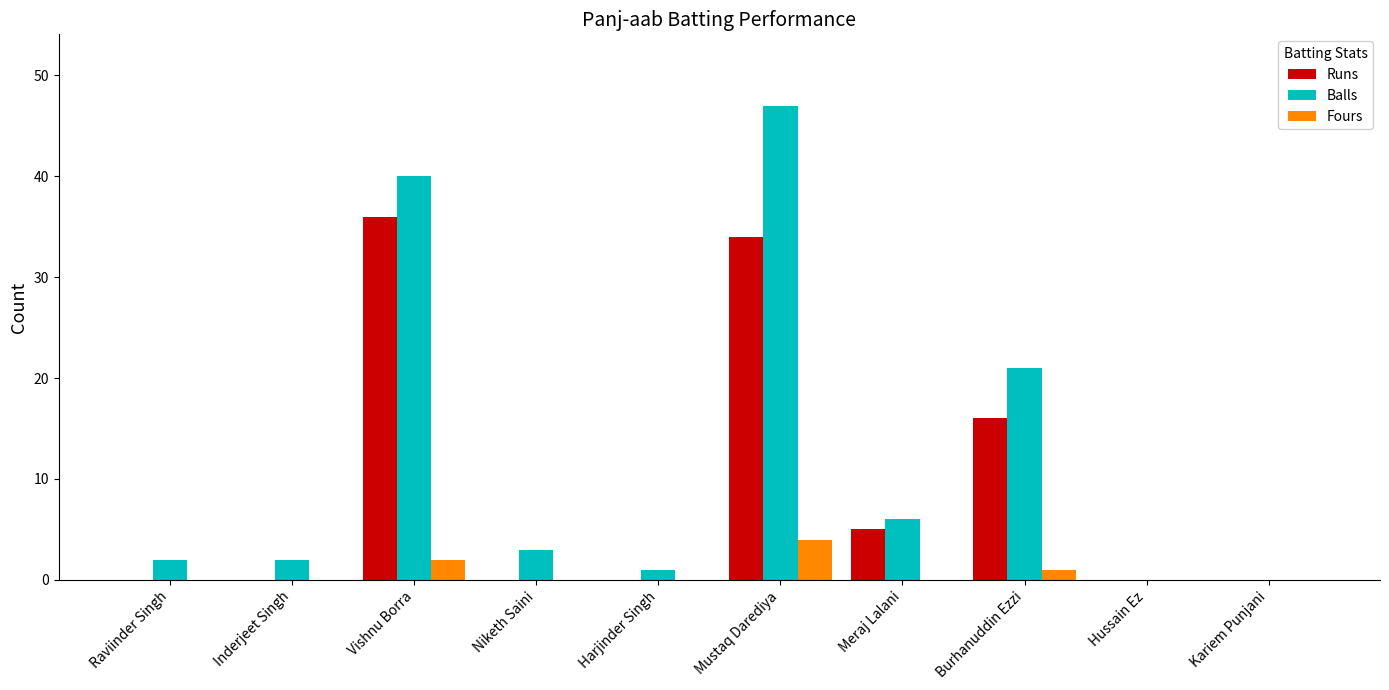

Which series has the largest total across all categories?

Balls